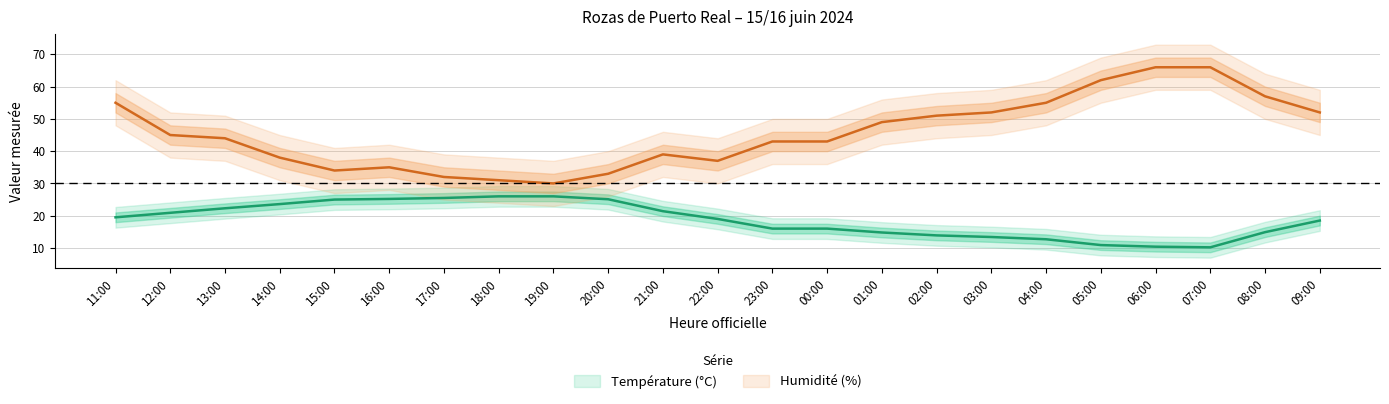

At which label does Température (ºC) first exceed 19?

11:00